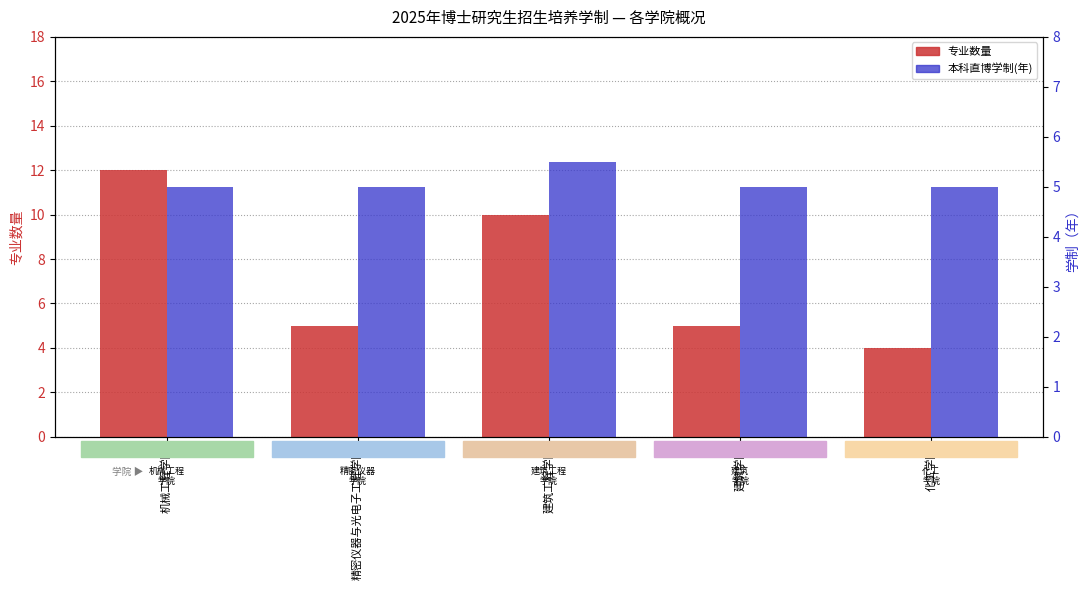

Where is 专业数量 nearest to the value 8?

建筑工程学院